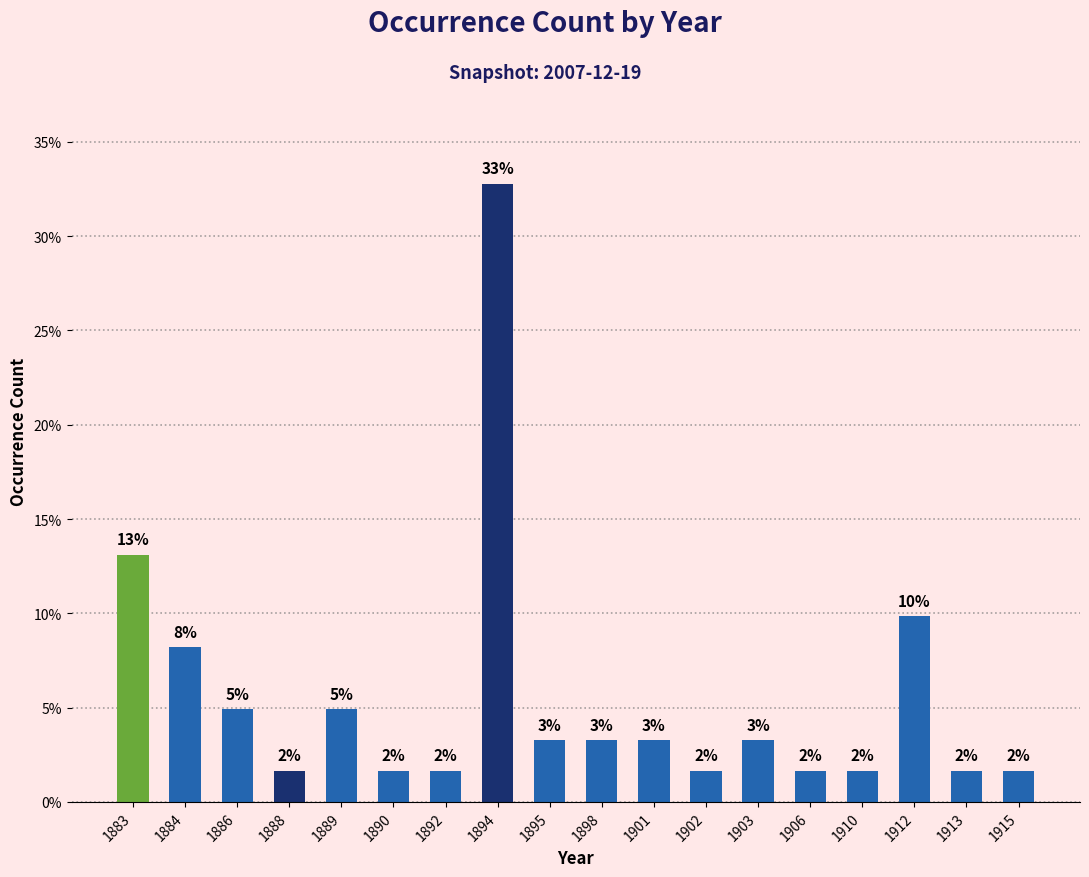

Does the chart contain stacked bars?

No